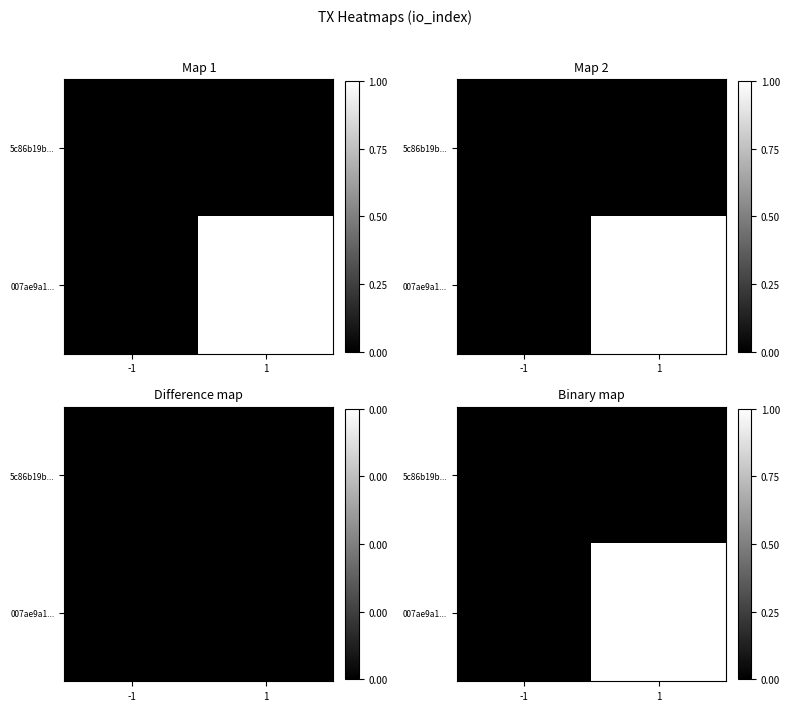

The 007ae9a1... series shows 2 at 1. True or false?

False